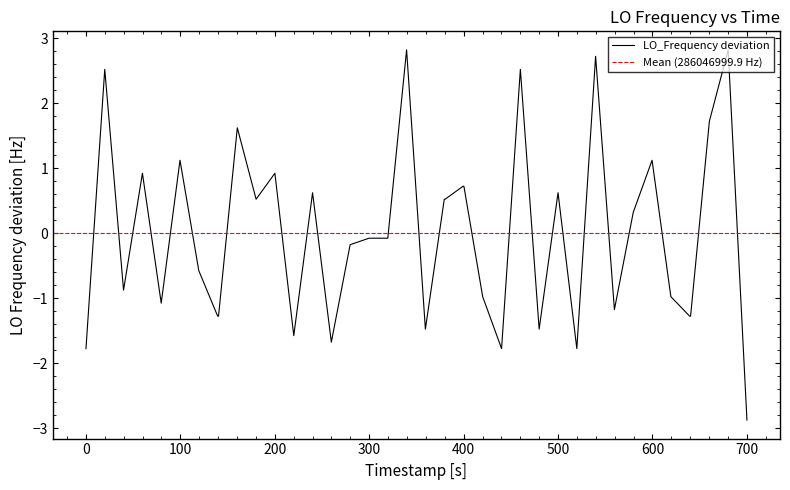

What is the minimum value for LO_Frequency deviation?

-2.9